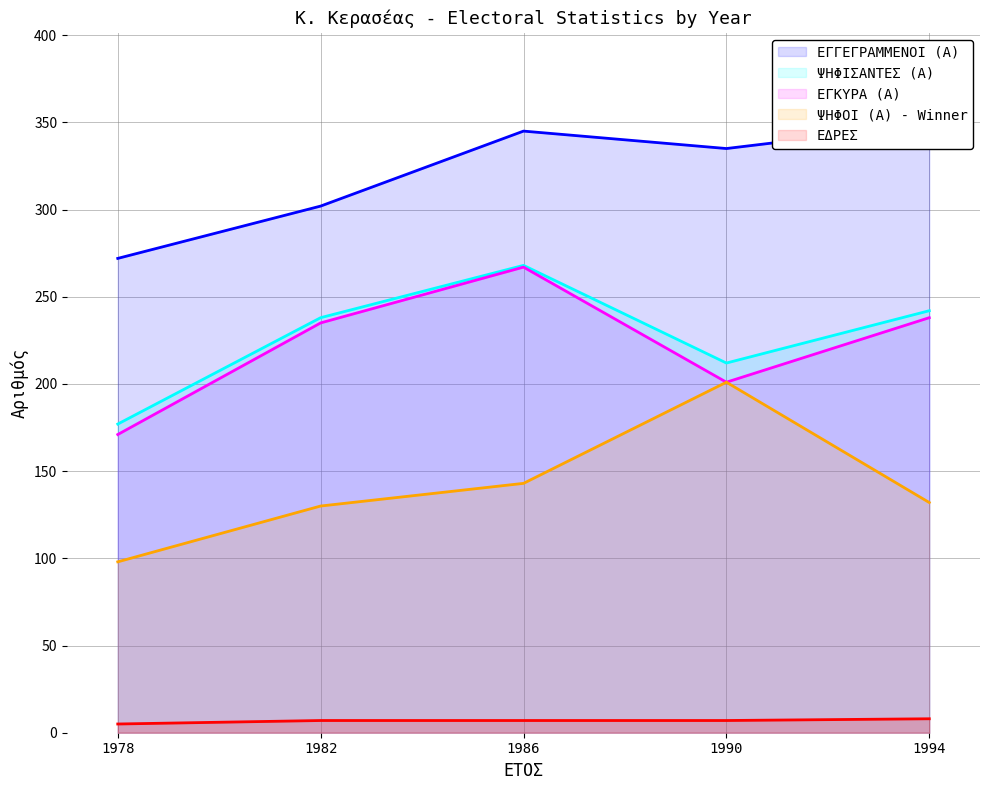

Is it true that ΨΗΦΟΙ (Α) - Winner equals 34 at 1986?

False